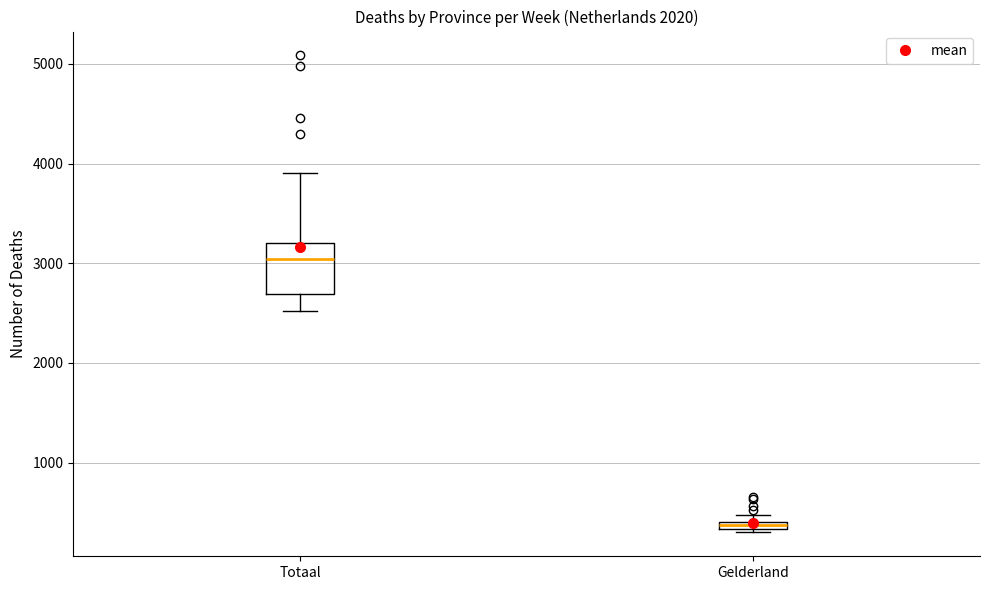

Which box is the tallest, from its lower edge to its upper edge?

Totaal